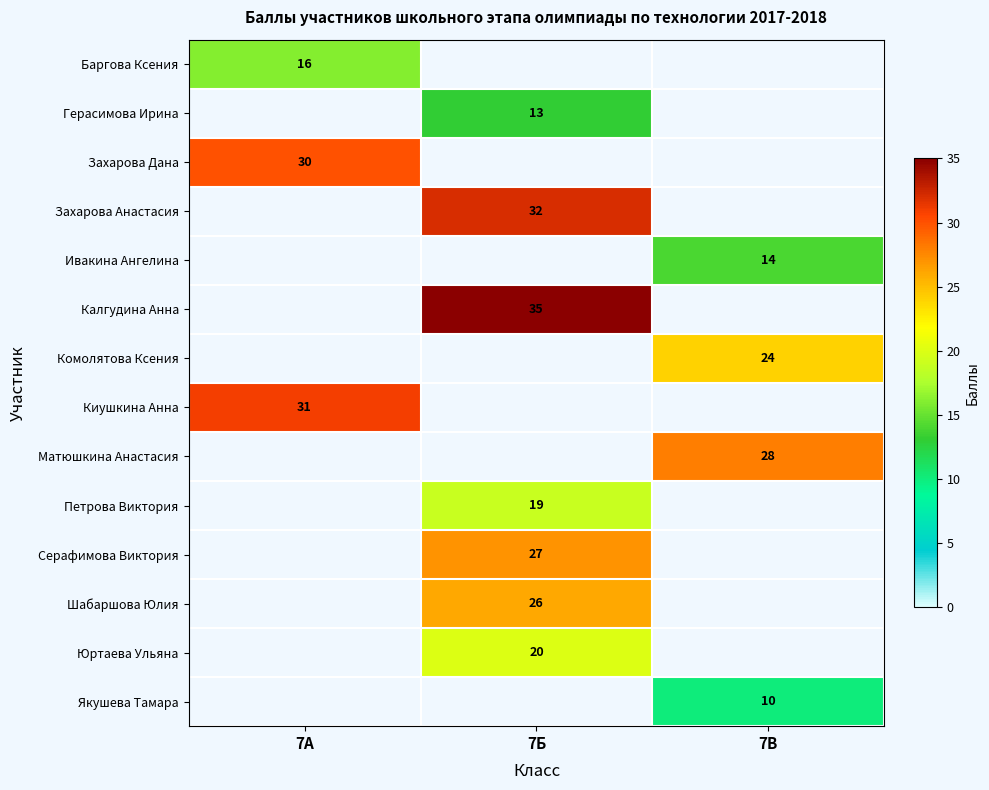

True or false: Юртаева Ульяна has a value of 20 at 7Б.

True